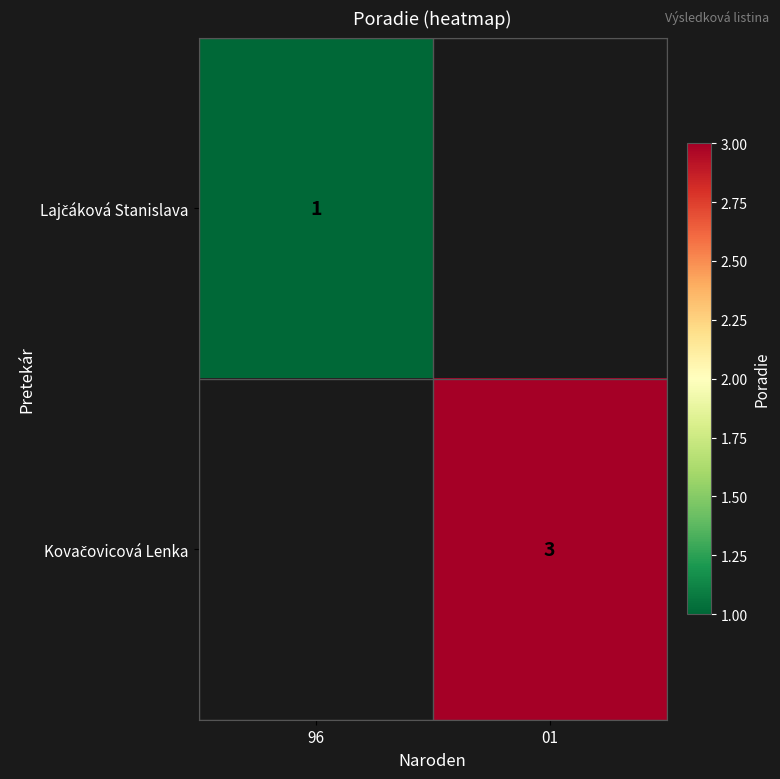

Between 01 and 96, which is larger?

96